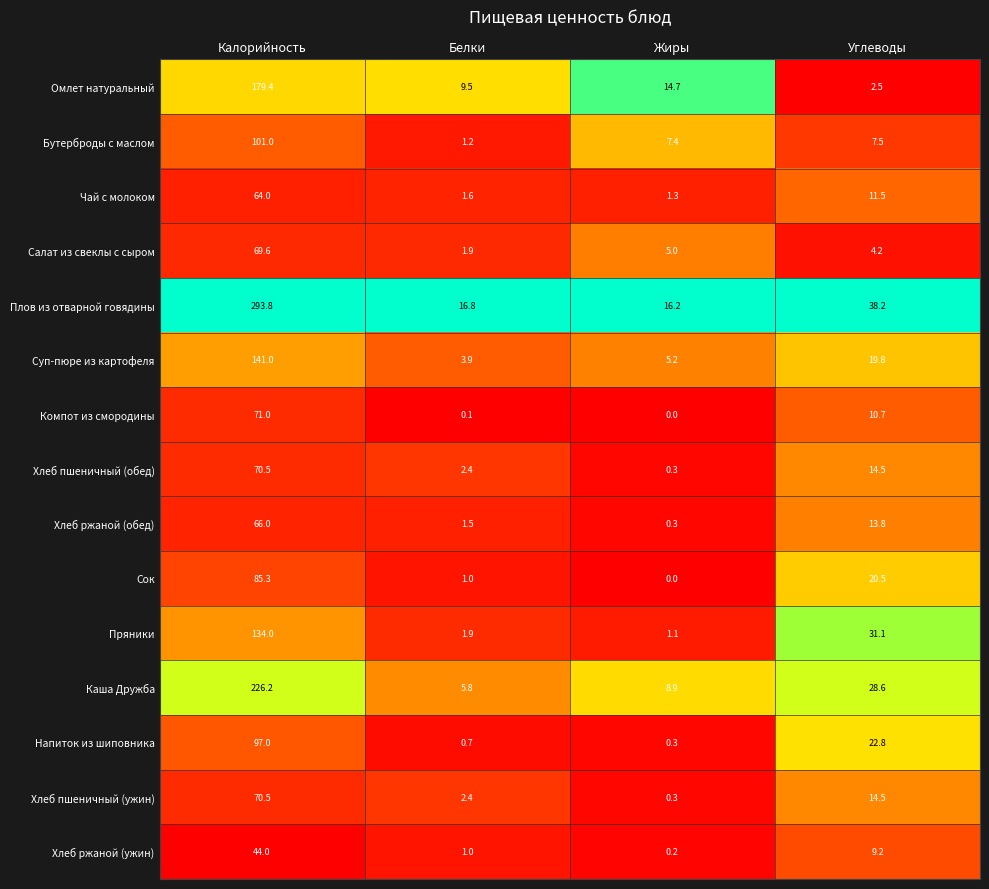

Which series has the largest total across all categories?

Плов из отварной говядины